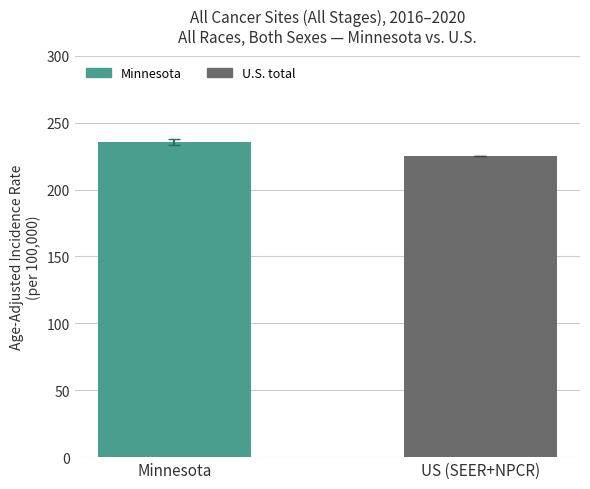

Are the bars grouped side by side (vs. stacked)?

No